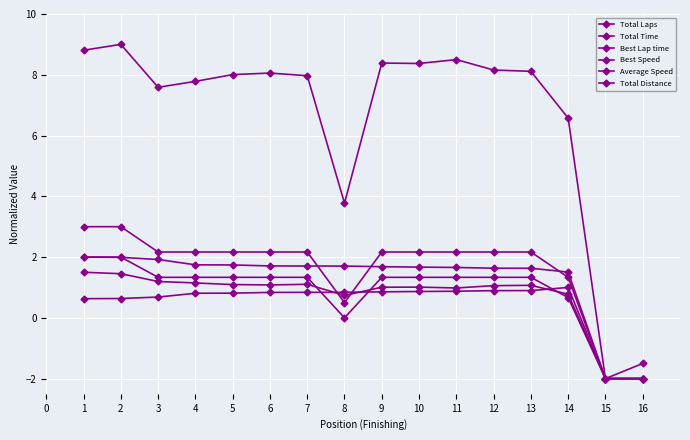

In Best Lap time, how many points are higher than both neighbors (excluding endpoints)?

1